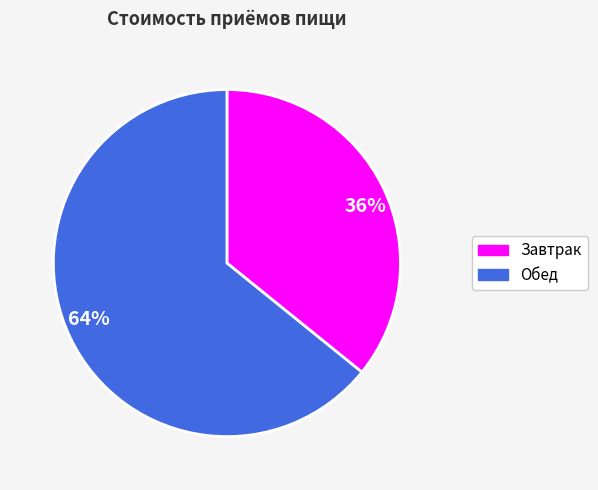

How many segments does this pie chart have?

2